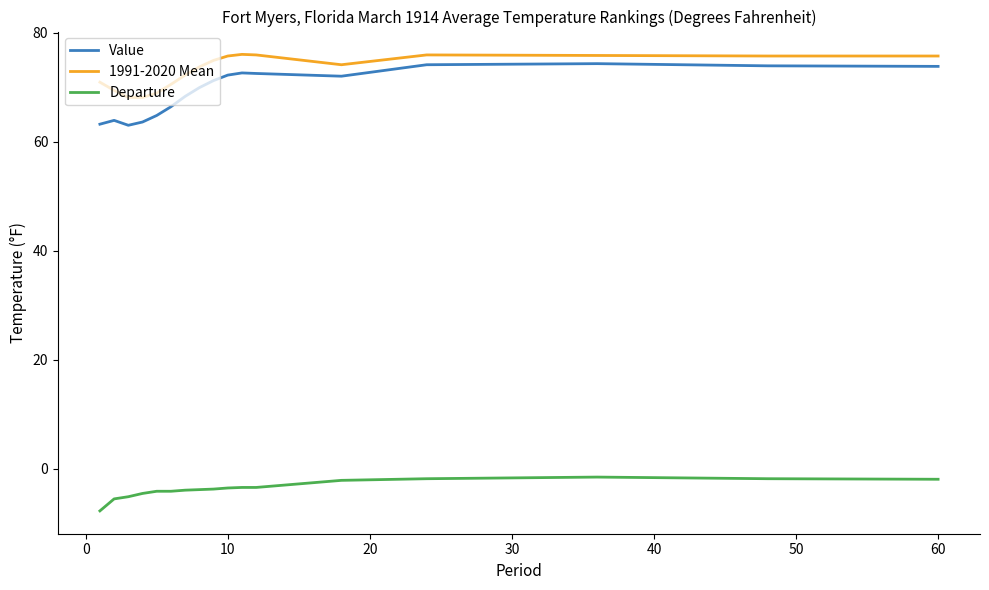

Is this an area chart (filled region under the line)?

No